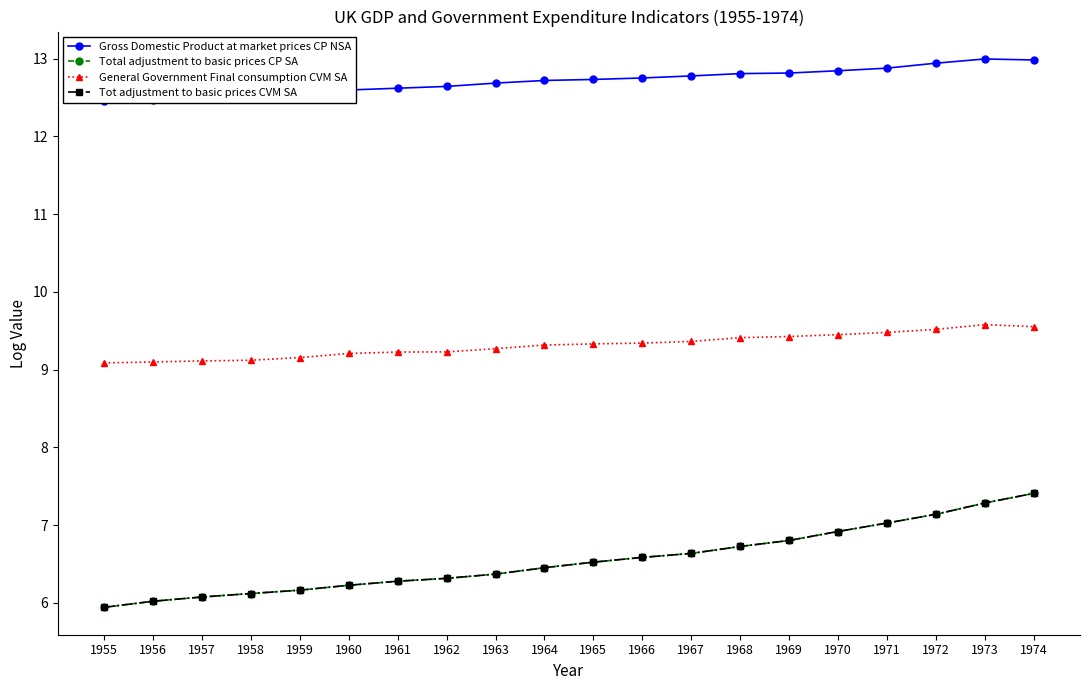

What is the total value across all series at 1958?

33.9